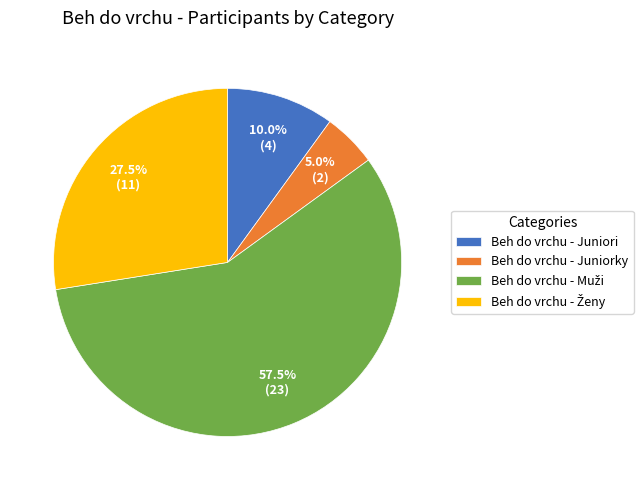

Is there any slice that represents more than half of the pie?

Yes